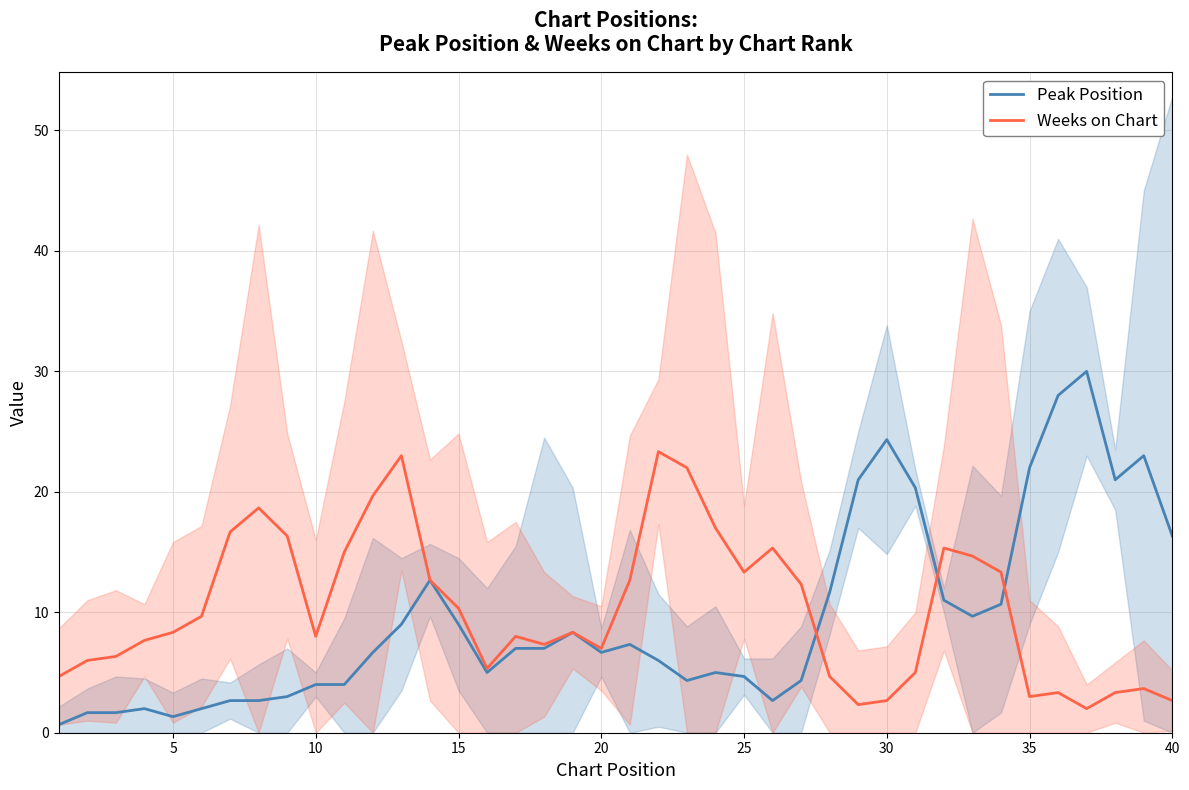

Reading right to left, extract all data points from this chart.

Peak Position: 16.3	23.0	21.0	30.0	28.0	22.0	10.7	9.7	11.0	20.3	24.3	21.0	11.7	4.3	2.7	4.7	5.0	4.3	6.0	7.3	6.7	8.3	7.0	7.0	5.0	9.0	12.7	9.0	6.7	4.0	4.0	3.0	2.7	2.7	2.0	1.3	2.0	1.7	1.7	0.7
Weeks on Chart: 2.7	3.7	3.3	2.0	3.3	3.0	13.3	14.7	15.3	5.0	2.7	2.3	4.7	12.3	15.3	13.3	17.0	22.0	23.3	12.7	7.0	8.3	7.3	8.0	5.3	10.3	12.7	23.0	19.7	15.0	8.0	16.3	18.7	16.7	9.7	8.3	7.7	6.3	6.0	4.7